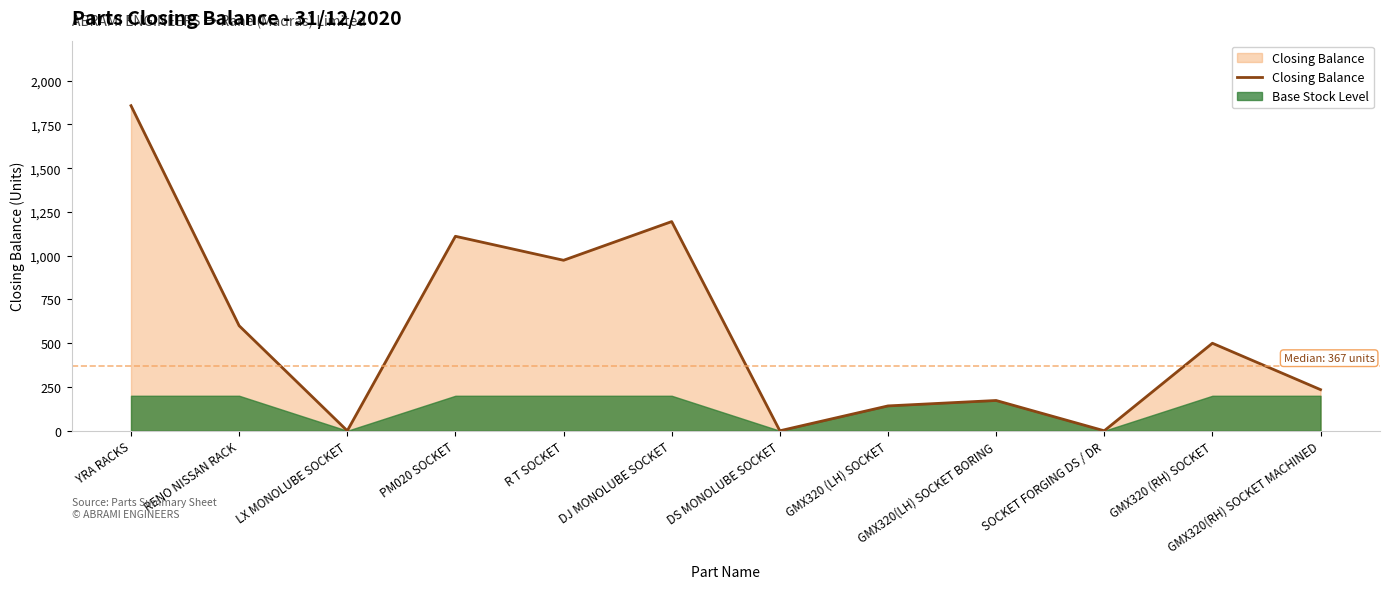

At which category does the data reach its first local peak?

PM020 SOCKET